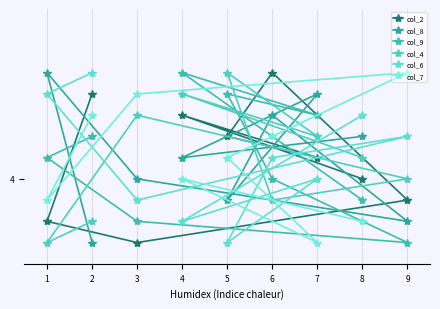

After their last crossing, which series has the higher values: col_8 or col_9?

col_8